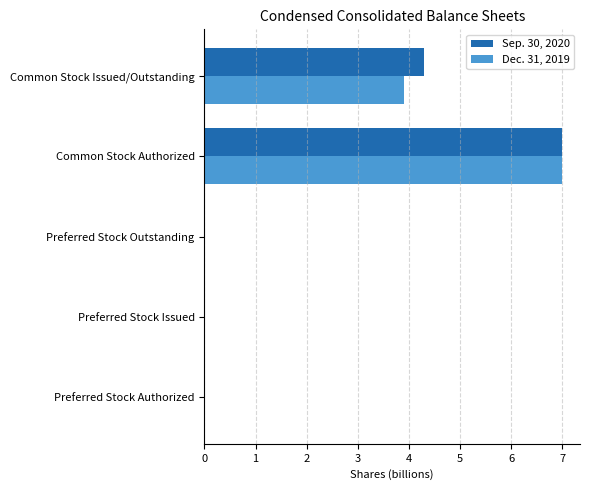

True or false: Dec. 31, 2019 has a value of 1.7 at Common Stock Authorized.

False